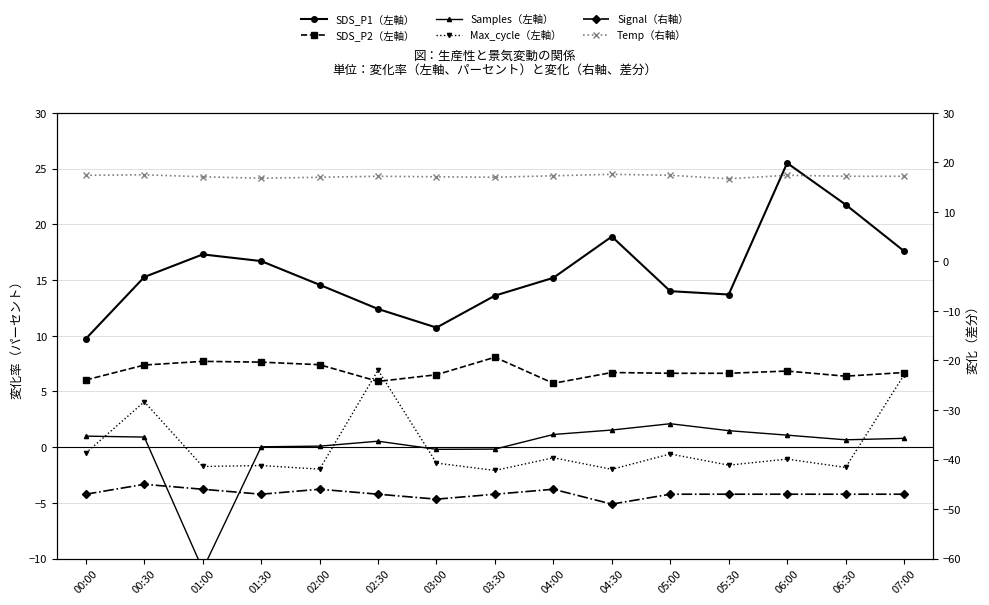

Reading left to right, transcribe all the data shown in this chart.

SDS_P1（左軸）: 9.7	15.3	17.3	16.7	14.6	12.4	10.7	13.6	15.2	18.9	14.0	13.7	25.5	21.8	17.6
SDS_P2（左軸）: 6.0	7.4	7.7	7.6	7.4	5.9	6.5	8.1	5.7	6.7	6.6	6.6	6.8	6.4	6.7
Samples（左軸）: 1.0	0.9	-11.0	0.0	0.1	0.5	-0.2	-0.2	1.1	1.5	2.1	1.5	1.1	0.7	0.8
Max_cycle（左軸）: -0.5	4.1	-1.7	-1.6	-2.0	6.9	-1.4	-2.1	-1.0	-2.0	-0.6	-1.6	-1.1	-1.8	6.5
Signal（右軸）: -47.0	-45.0	-46.0	-47.0	-46.0	-47.0	-48.0	-47.0	-46.0	-49.0	-47.0	-47.0	-47.0	-47.0	-47.0
Temp（右軸）: 17.4	17.5	17.1	16.8	17.0	17.2	17.1	17.0	17.3	17.6	17.4	16.7	17.4	17.2	17.2